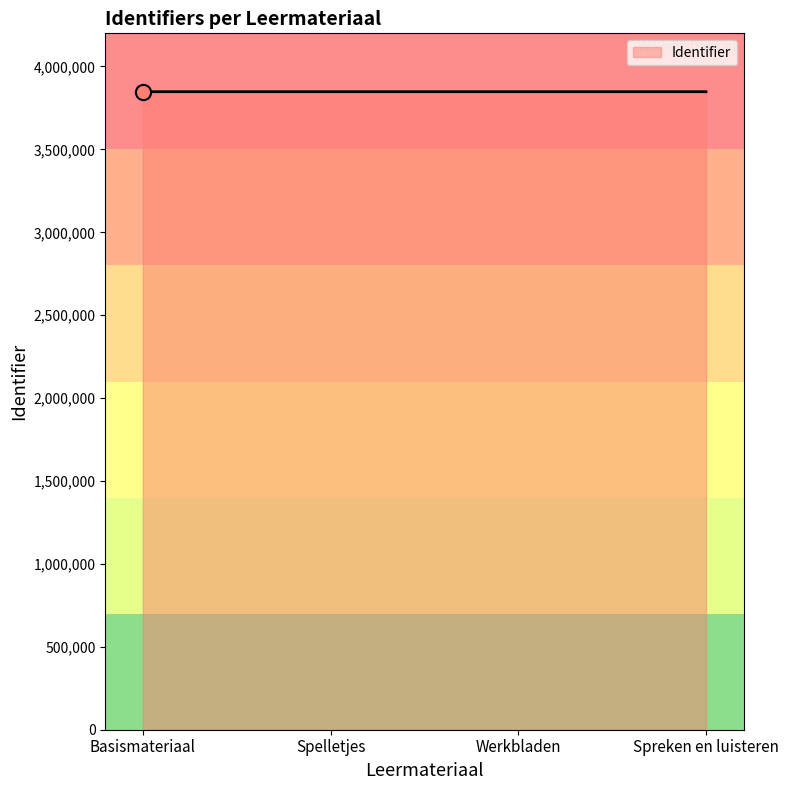

What is the change in value from Spelletjes to Werkbladen?

+2